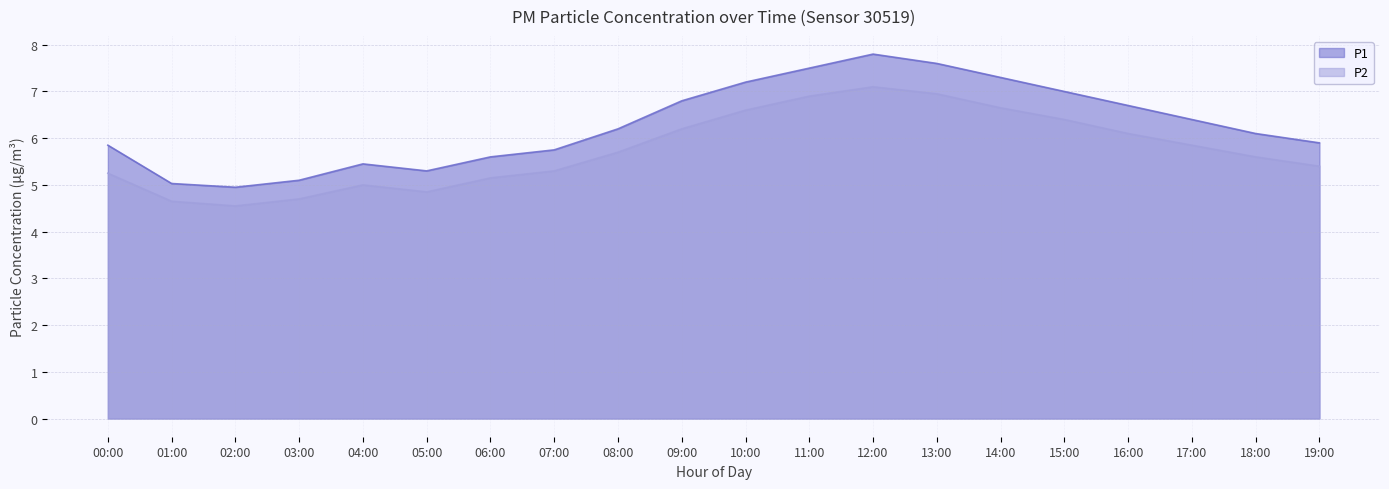

The value of P1 at 08:00 is 6.2. True or false?

True